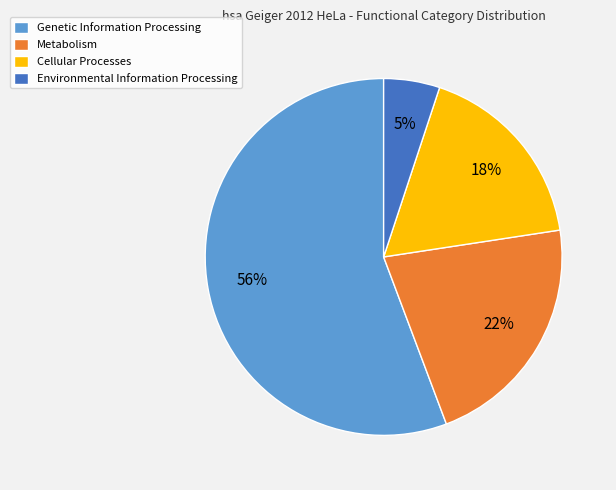

To the nearest percent, what is the combined percentage of Genetic Information Processing and Cellular Processes?

73%